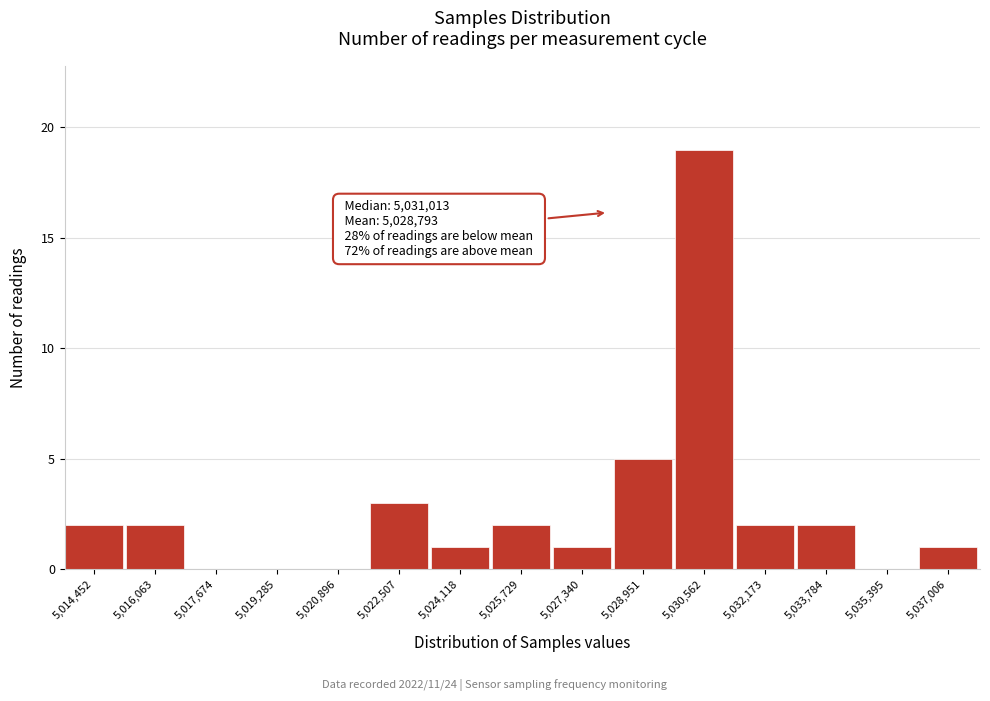

Reading left to right, transcribe all the data shown in this chart.

5,014,452=2	5,016,063=2	5,017,674=0	5,019,285=0	5,020,896=0	5,022,507=3	5,024,118=1	5,025,729=2	5,027,340=1	5,028,951=5	5,030,562=19	5,032,173=2	5,033,784=2	5,035,395=0	5,037,006=1